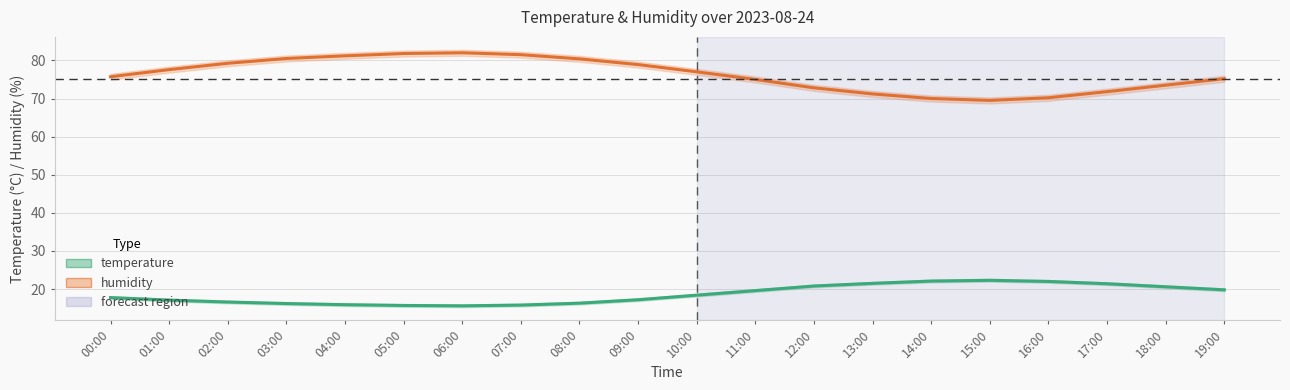

Does the chart display data point markers on the line(s)?

No